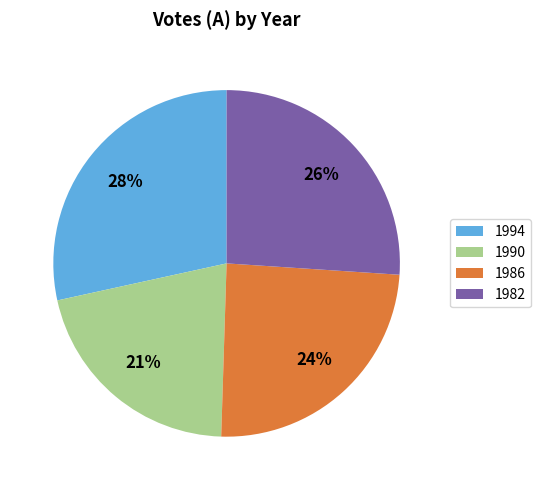

Between 1990 and 1982, which is larger?

1982